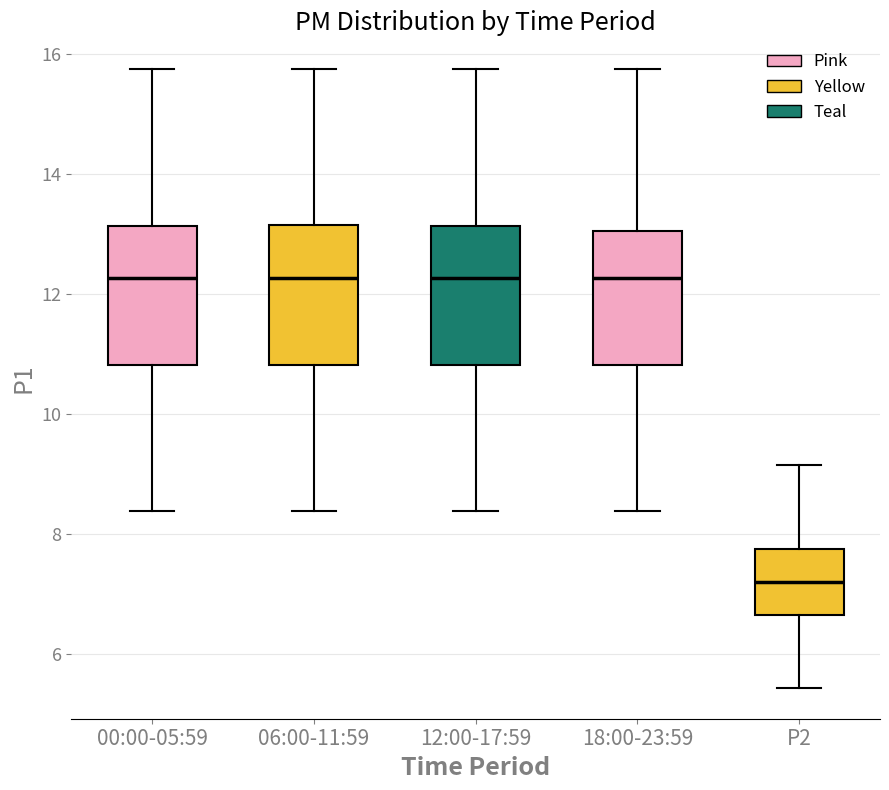

Where is the upper edge of the box for 06:00-11:59 on the y-axis? The values are not printed on the chart, so give them approximately, as read against the axis.

13.2